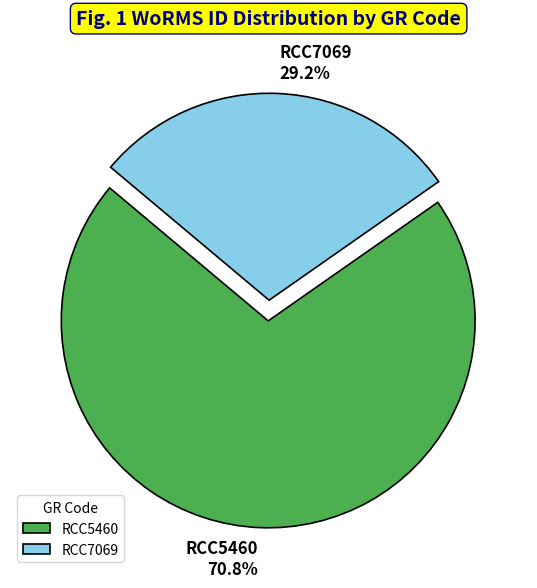

Which slice is the largest?

RCC5460